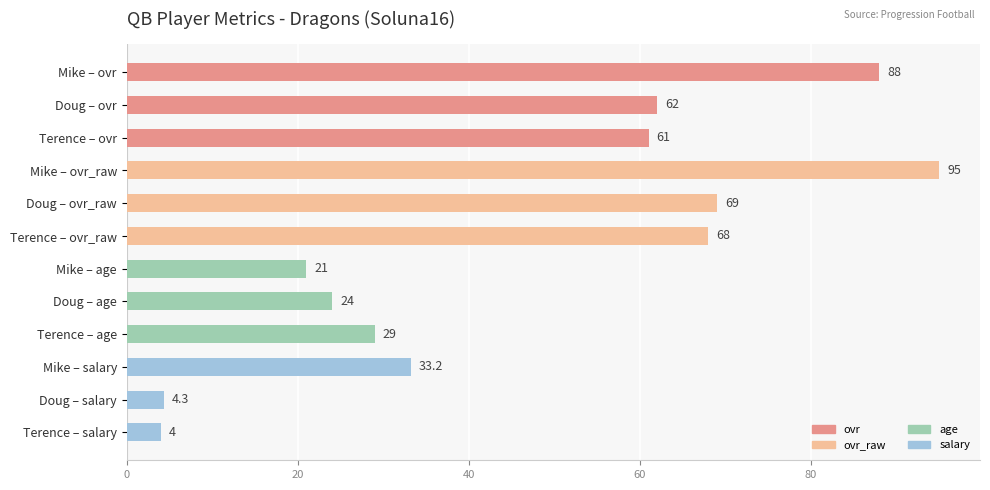

What is the approximate value at Mike – ovr?

88.0